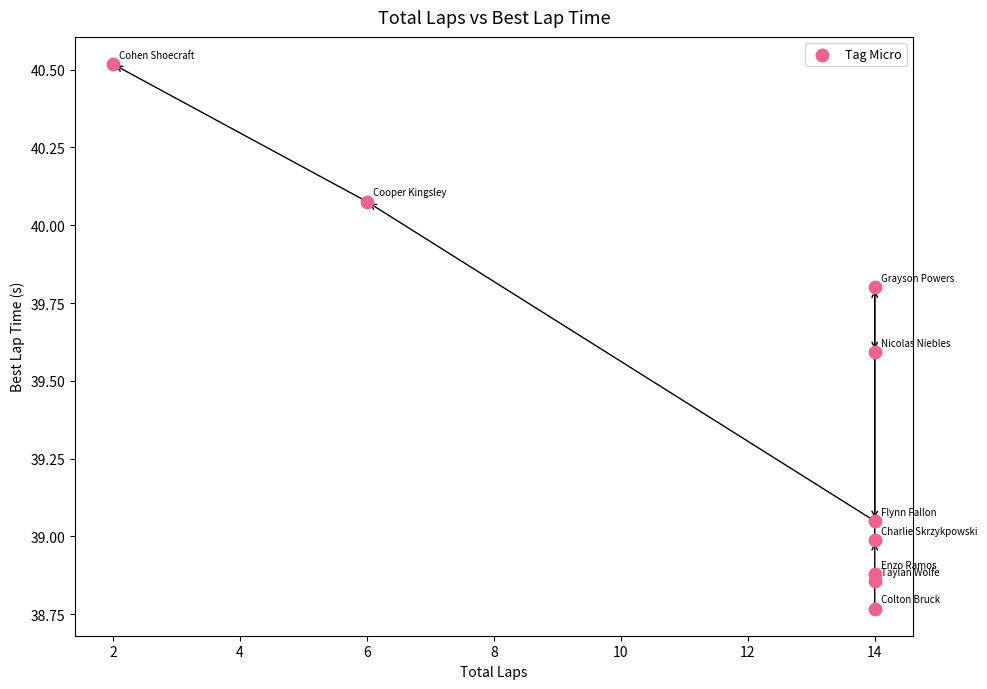

What is the average Y value?

39.4